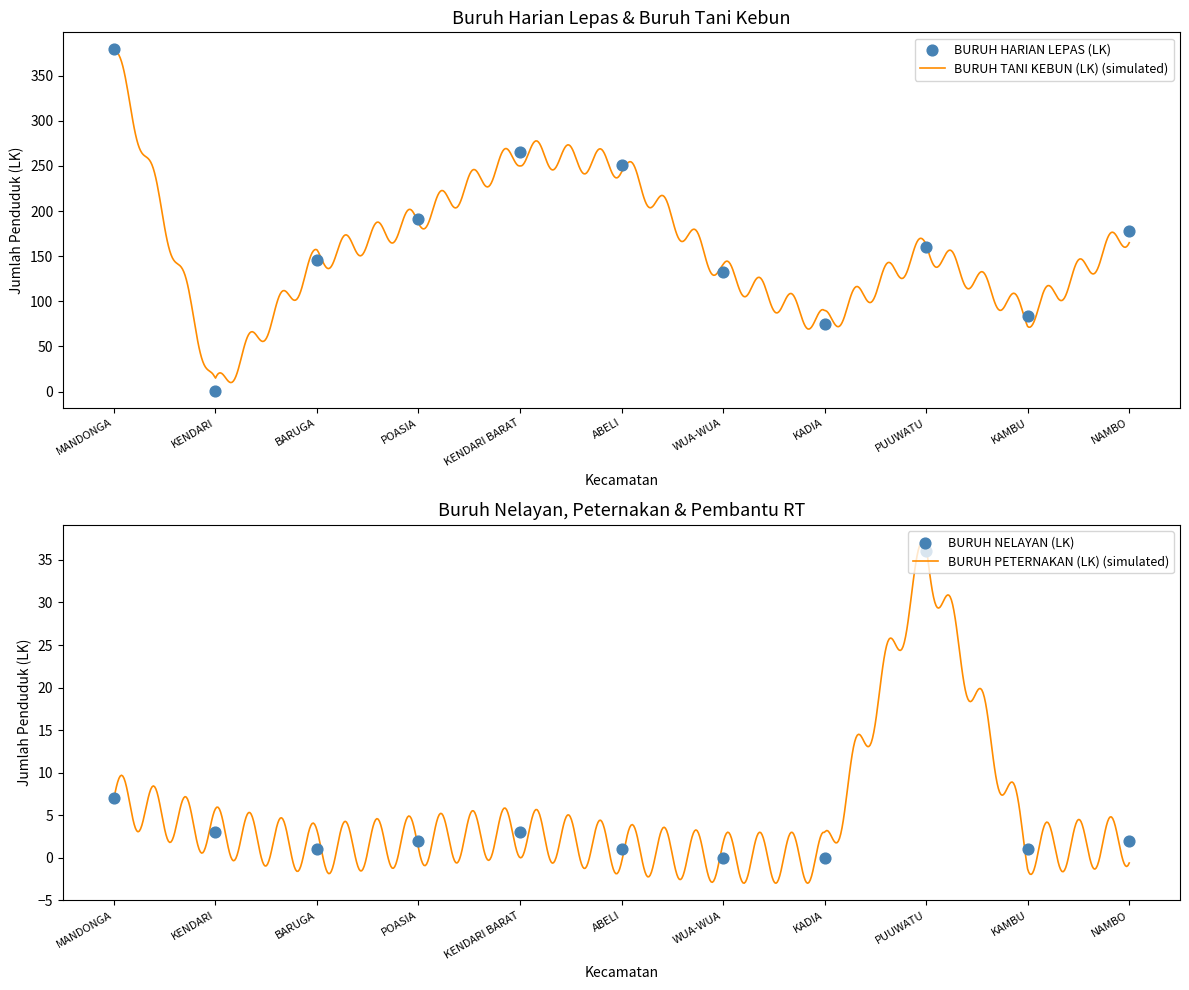

Which series has the largest total across all categories?

BURUH HARIAN LEPAS (LK)